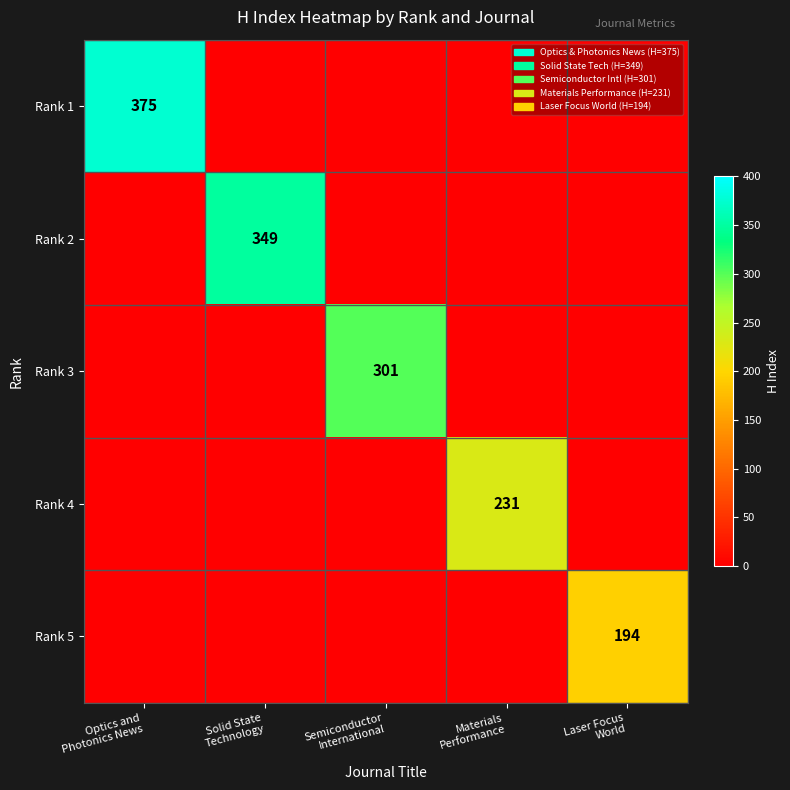

List the labels in order of Rank 4 value, smallest first.

Optics and Photonics News, Solid State Technology, Semiconductor International, Laser Focus World, Materials Performance